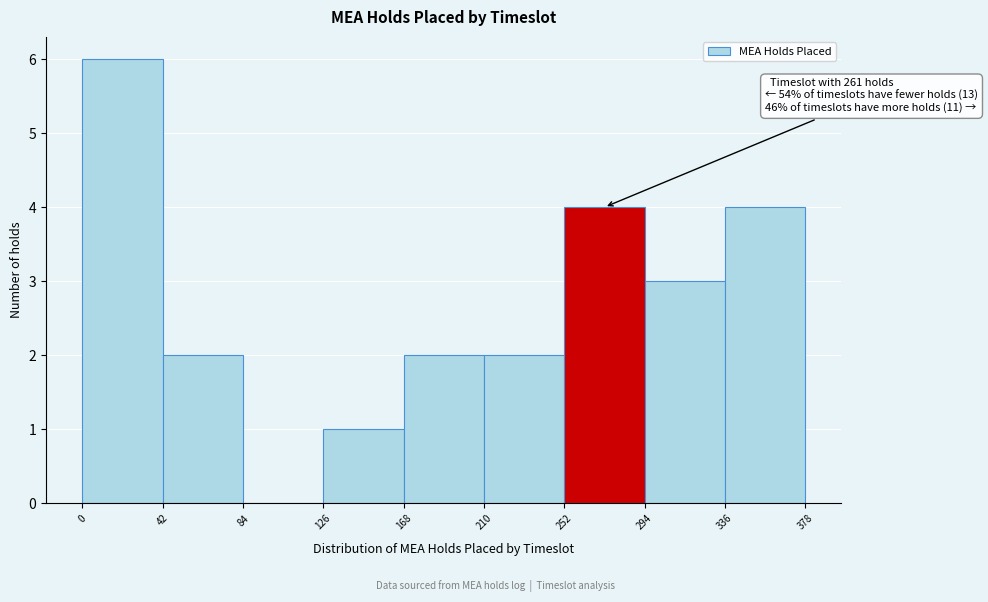

Over which range of the x-axis is the bar tallest?

0 to 42